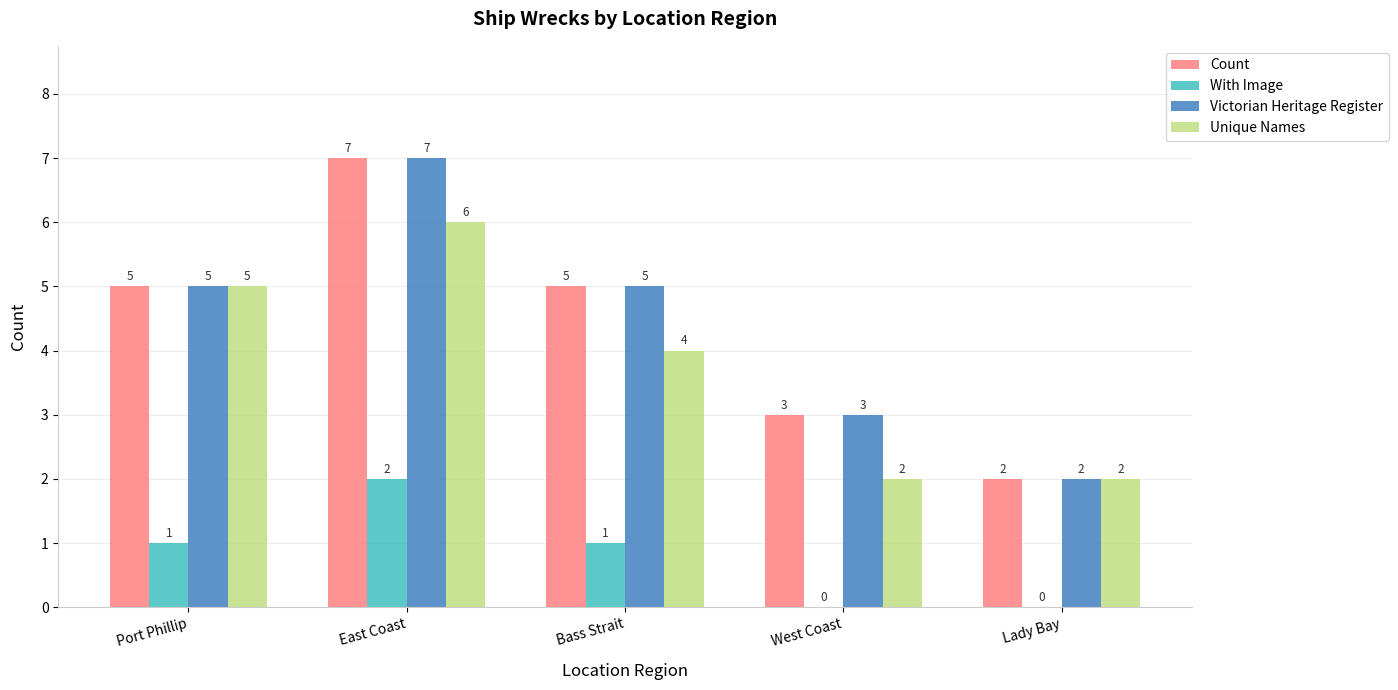

Read the Unique Names value at Port Phillip.

5